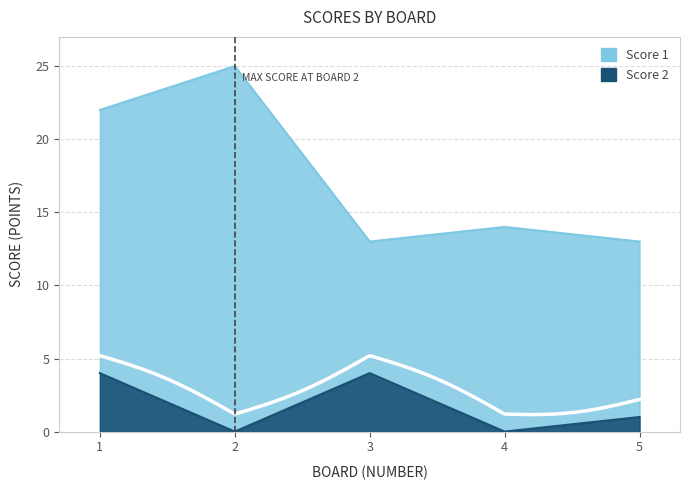

True or false: Score 1 has a value of 25 at 2.

True